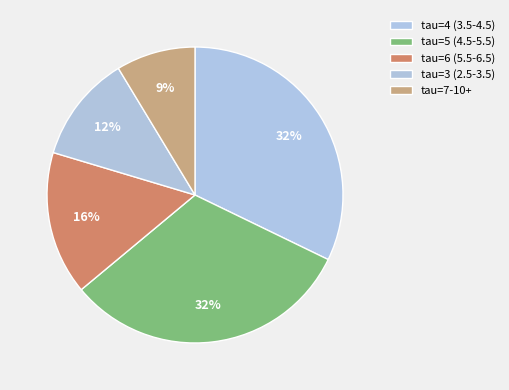

To the nearest percent, what portion does tau=3 (2.5-3.5) represent?

12%